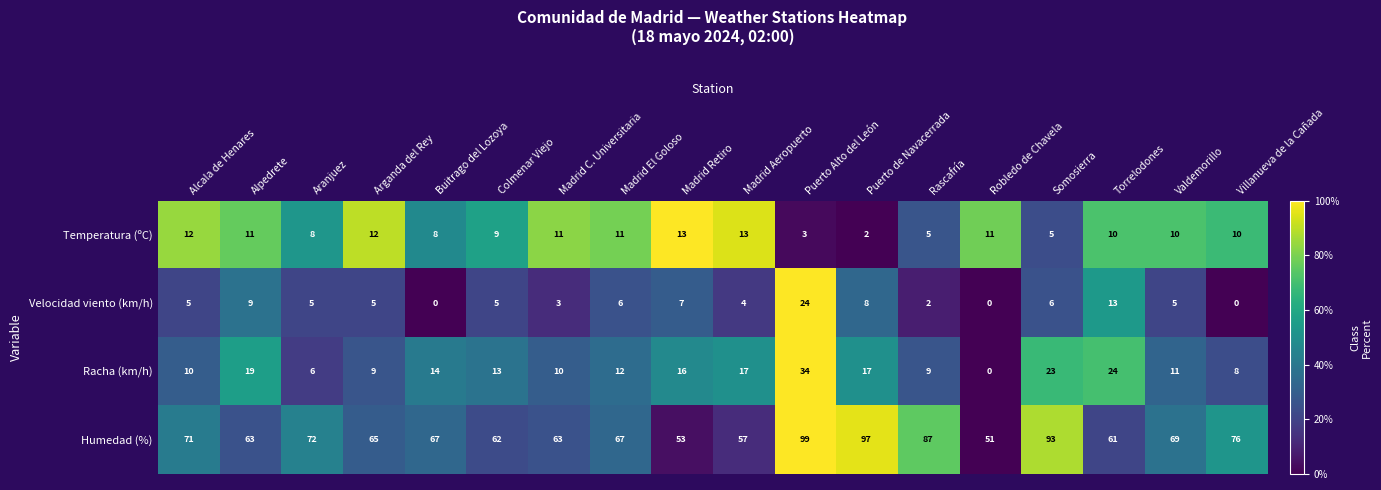

At which label does Humedad (%) first exceed 67?

Alcala de Henares